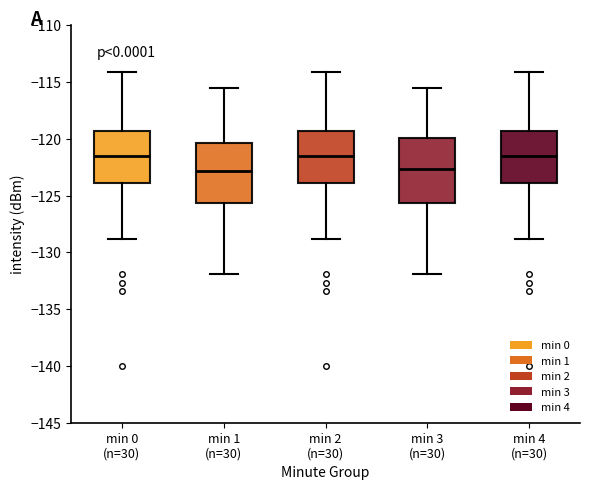

Reading left to right, transcribe this box plot: for each box, give where its median line is, the range the box spans, and where its two whiskers end, as read against the y-axis. The values are not printed on the chart, so give them approximately, as read against the axis.

min 0 (n=30): median -121.5, box -124.0 to -119.5, whiskers -129.0 to -114.0
min 1 (n=30): median -123.0, box -125.5 to -120.5, whiskers -132.0 to -115.5
min 2 (n=30): median -121.5, box -124.0 to -119.5, whiskers -129.0 to -114.0
min 3 (n=30): median -122.5, box -125.5 to -120.0, whiskers -132.0 to -115.5
min 4 (n=30): median -121.5, box -124.0 to -119.5, whiskers -129.0 to -114.0